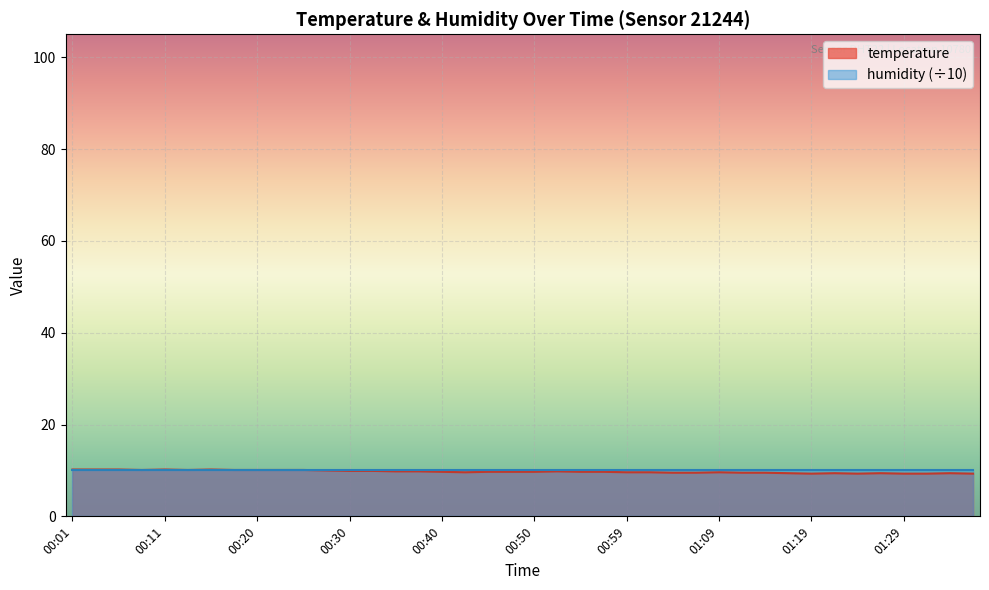

What is the ratio of the value at 01:14 to the value at 00:45?

1.0